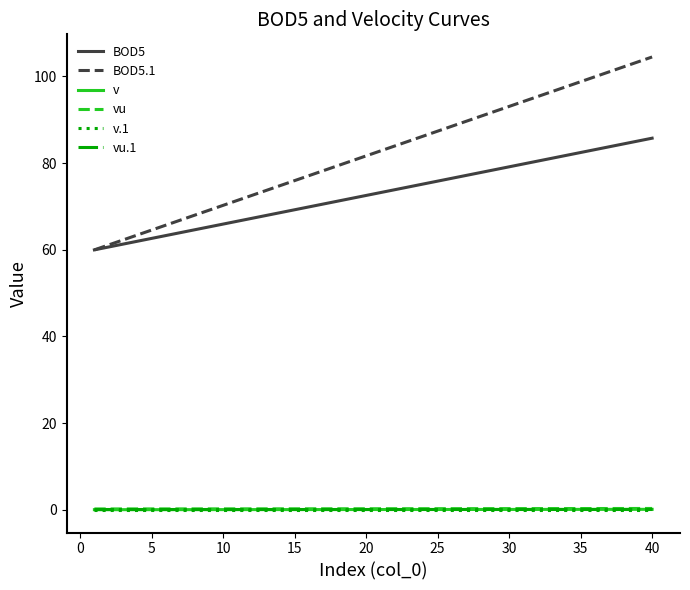

True or false: v.1 and BOD5 cross at least once.

False